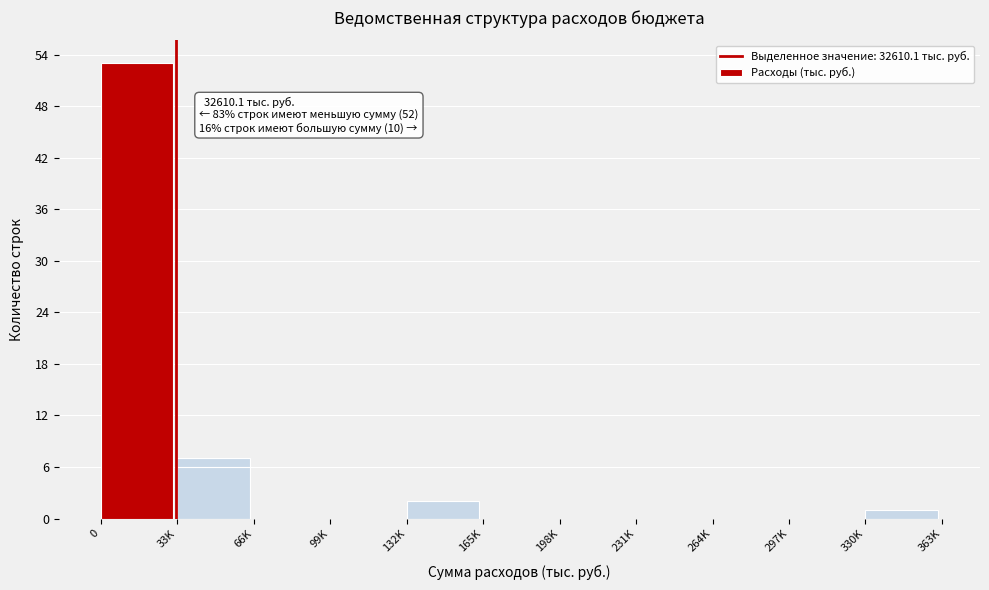

Reading left to right, transcribe all the data shown in this chart.

0=53	33K=7	66K=0	99K=0	132K=2	165K=0	198K=0	231K=0	264K=0	297K=0	330K=1